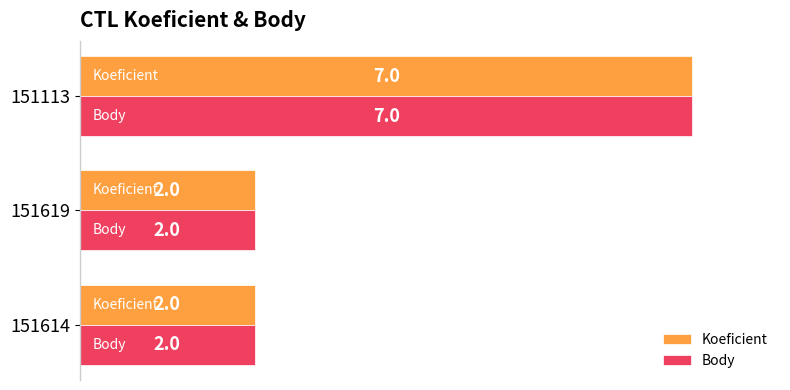

What is the sum of all Body values?

11